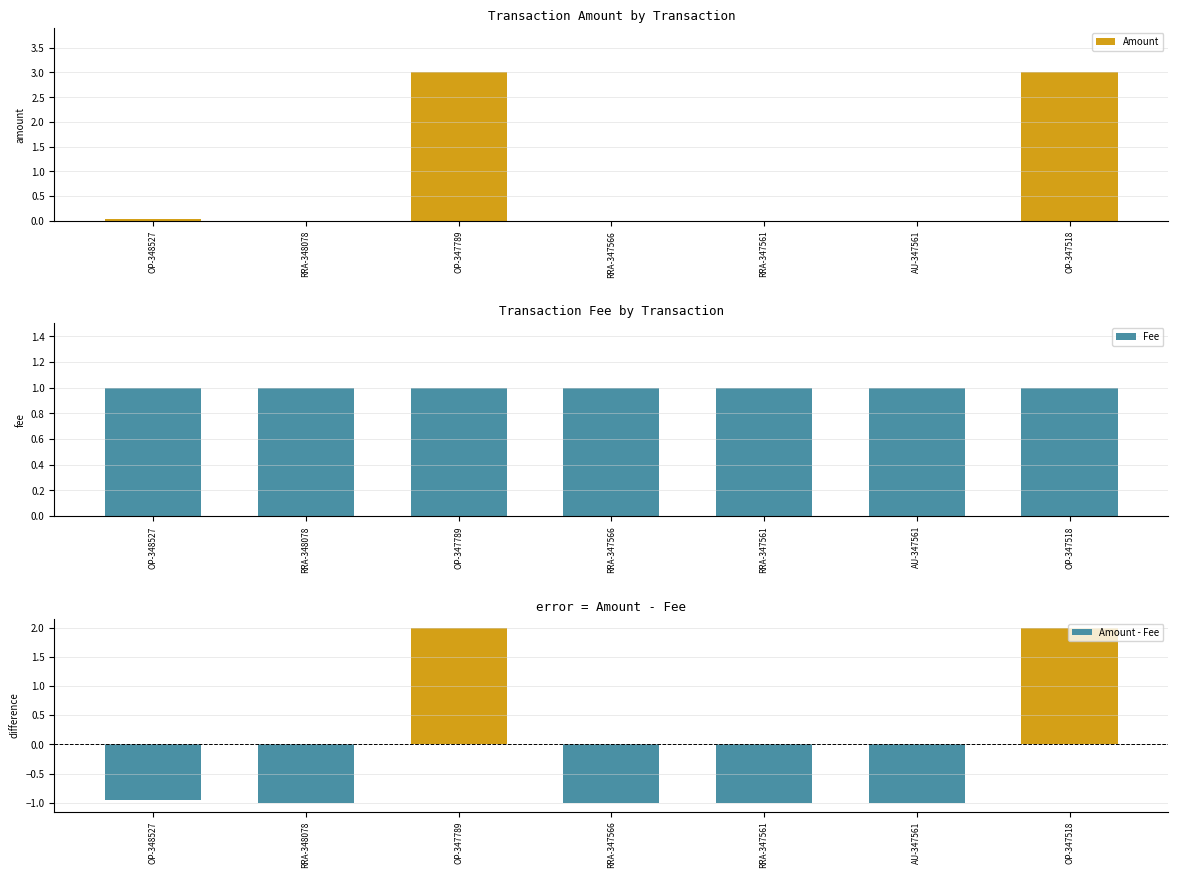

Which series changed the most between RRA-347561 and AU-347561?

Amount